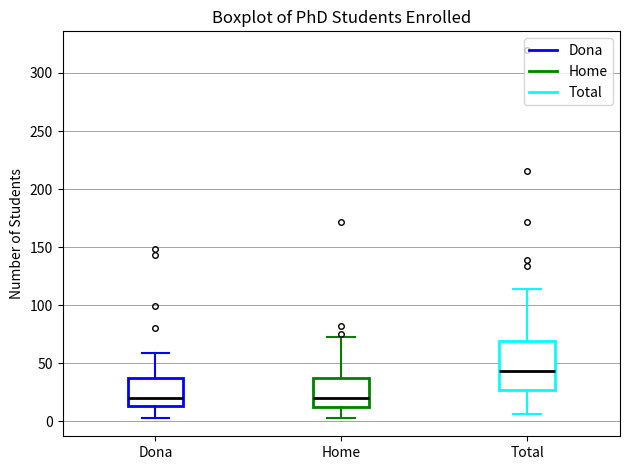

Where does the lower whisker of the box for Dona end on the y-axis? The values are not printed on the chart, so give them approximately, as read against the axis.

5